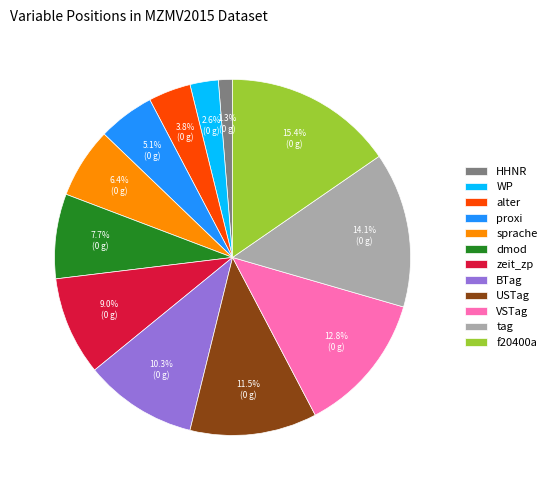

To the nearest percent, what is the difference between the largest and smallest slice percentages?

14%